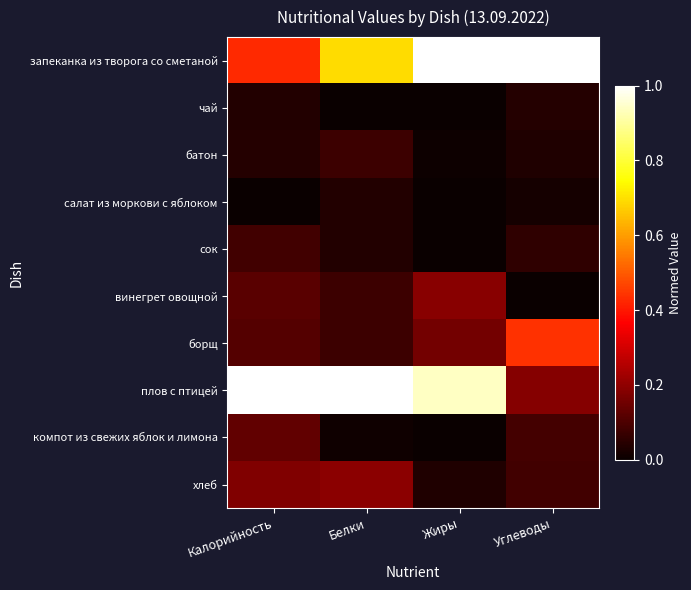

What is the spread (max minus min) of values at Жиры?

1.0